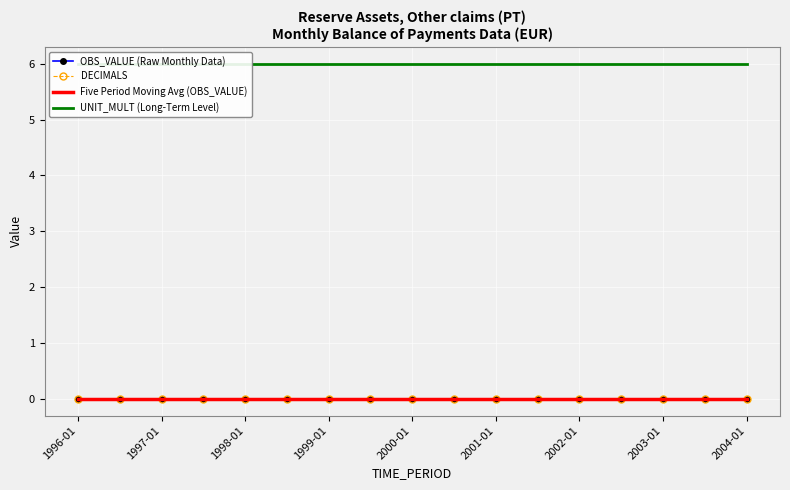

Count the number of data series in this chart.

4